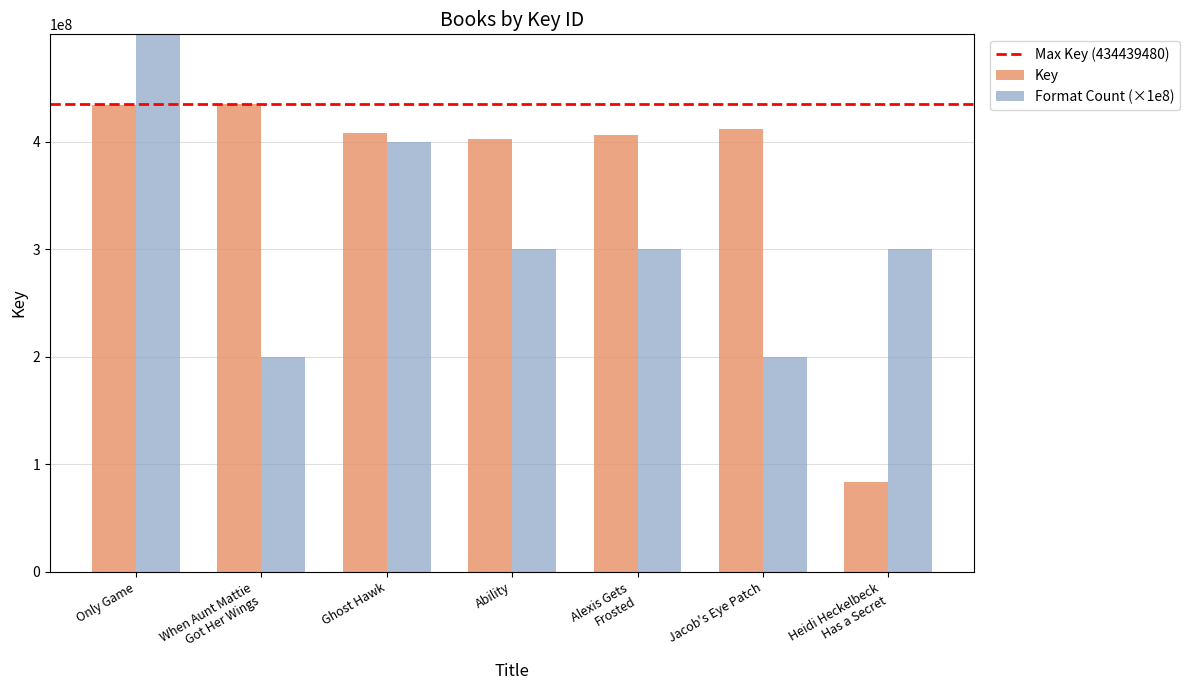

What is the difference between the highest and lowest values at Only Game?

65902855